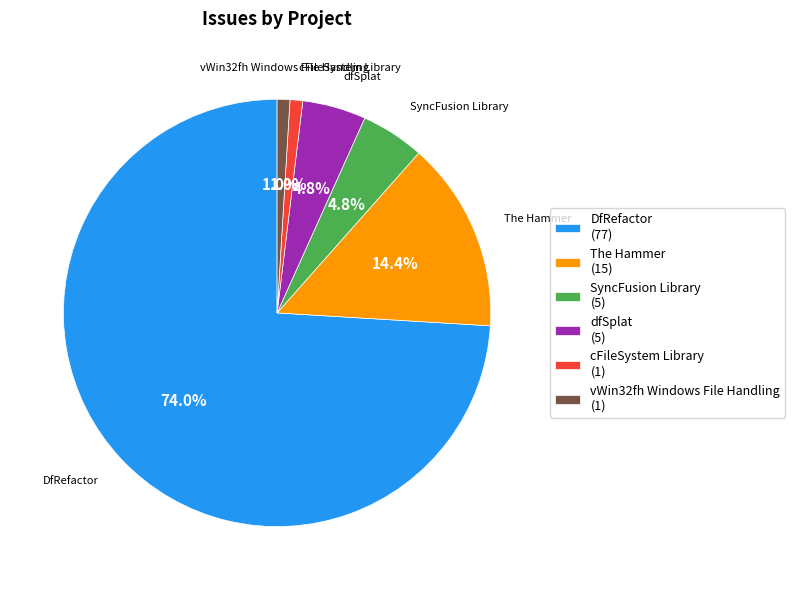

What portion of the pie excludes SyncFusion Library (5)?

95.2%